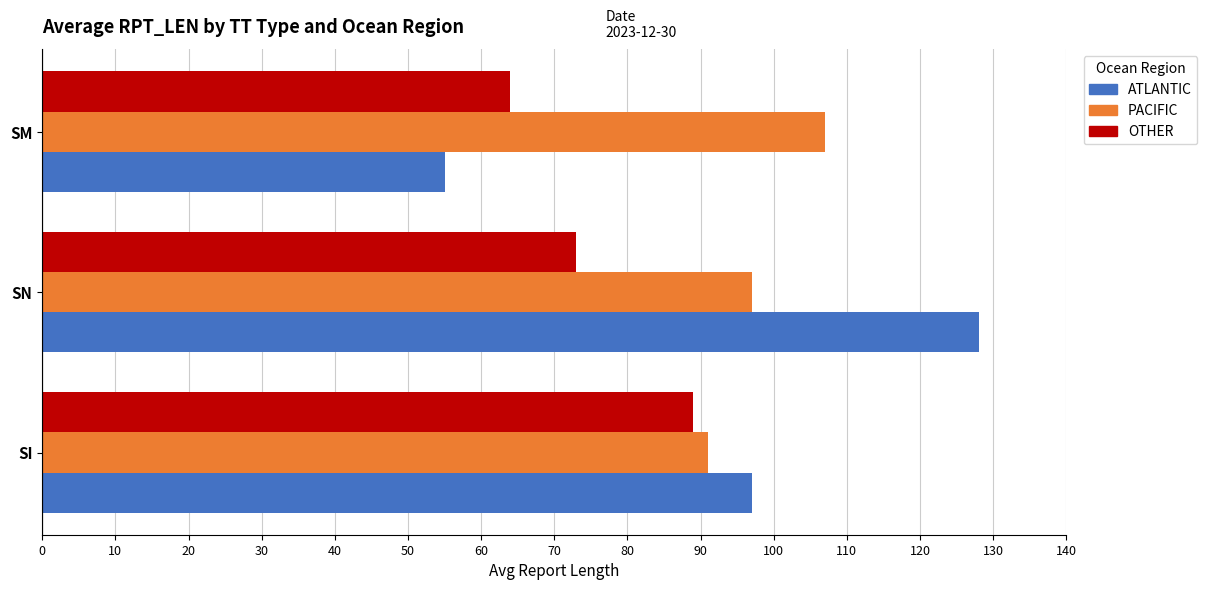

Count the number of categories in the chart.

3